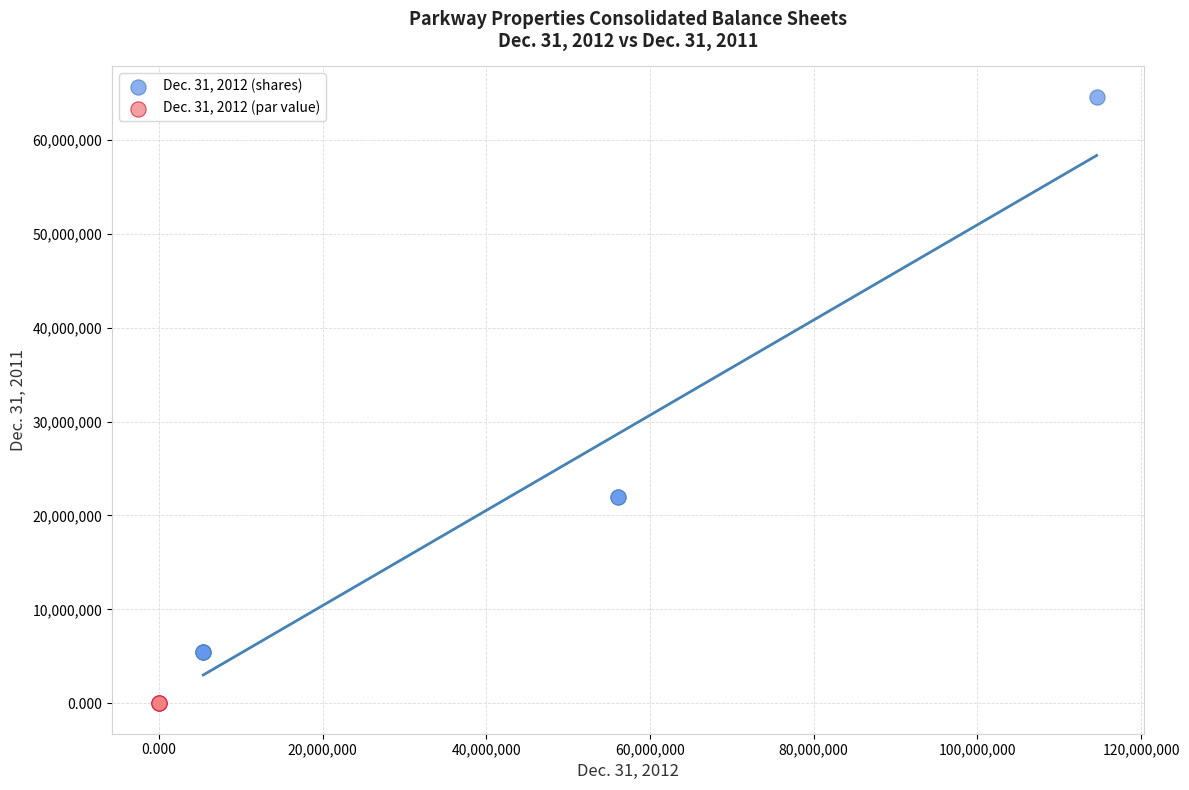

Which series contains the lowest Y value?

Dec. 31, 2012 (par value)